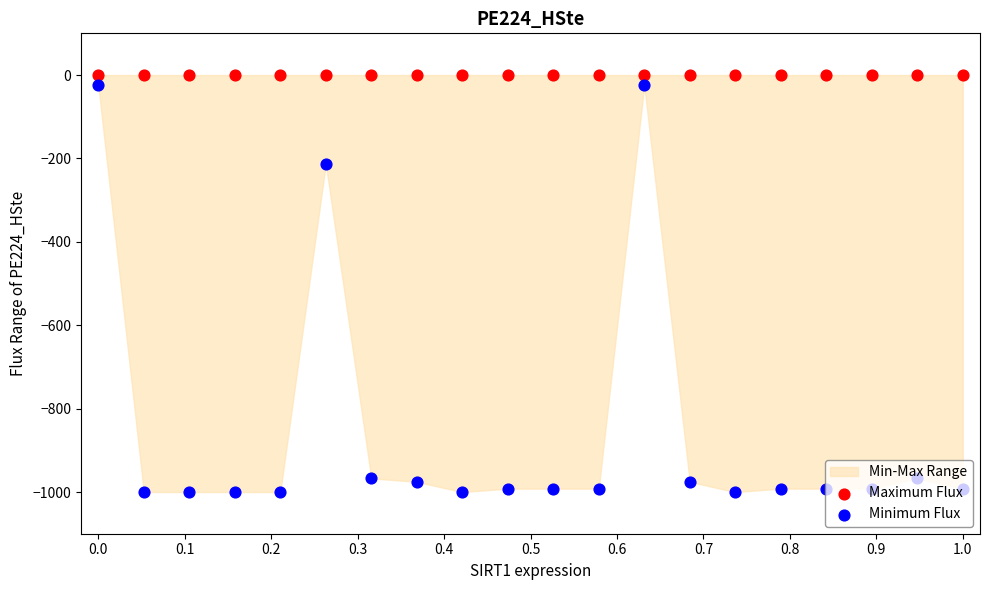

Is the value of Maximum Flux at 19 greater than the value of Minimum Flux at 0.3?

Yes